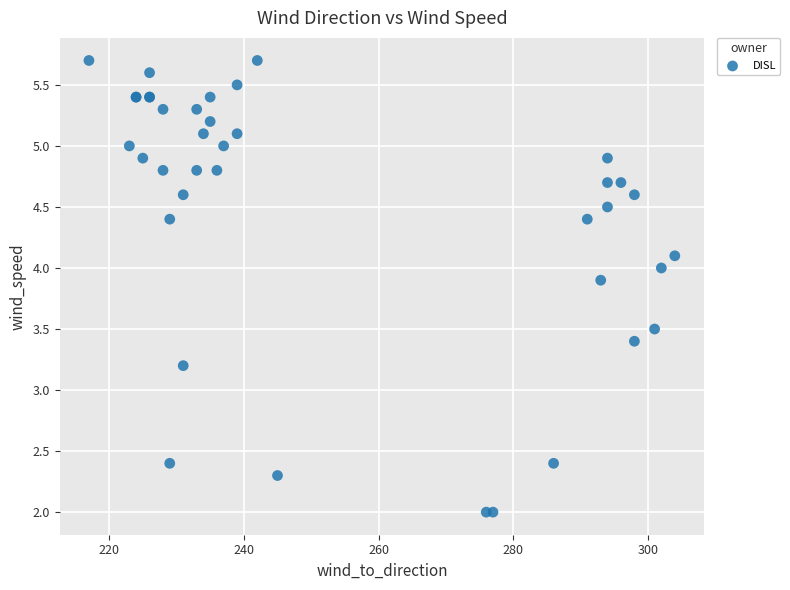

What Y value in the scatter plot is closest to 3?

3.2